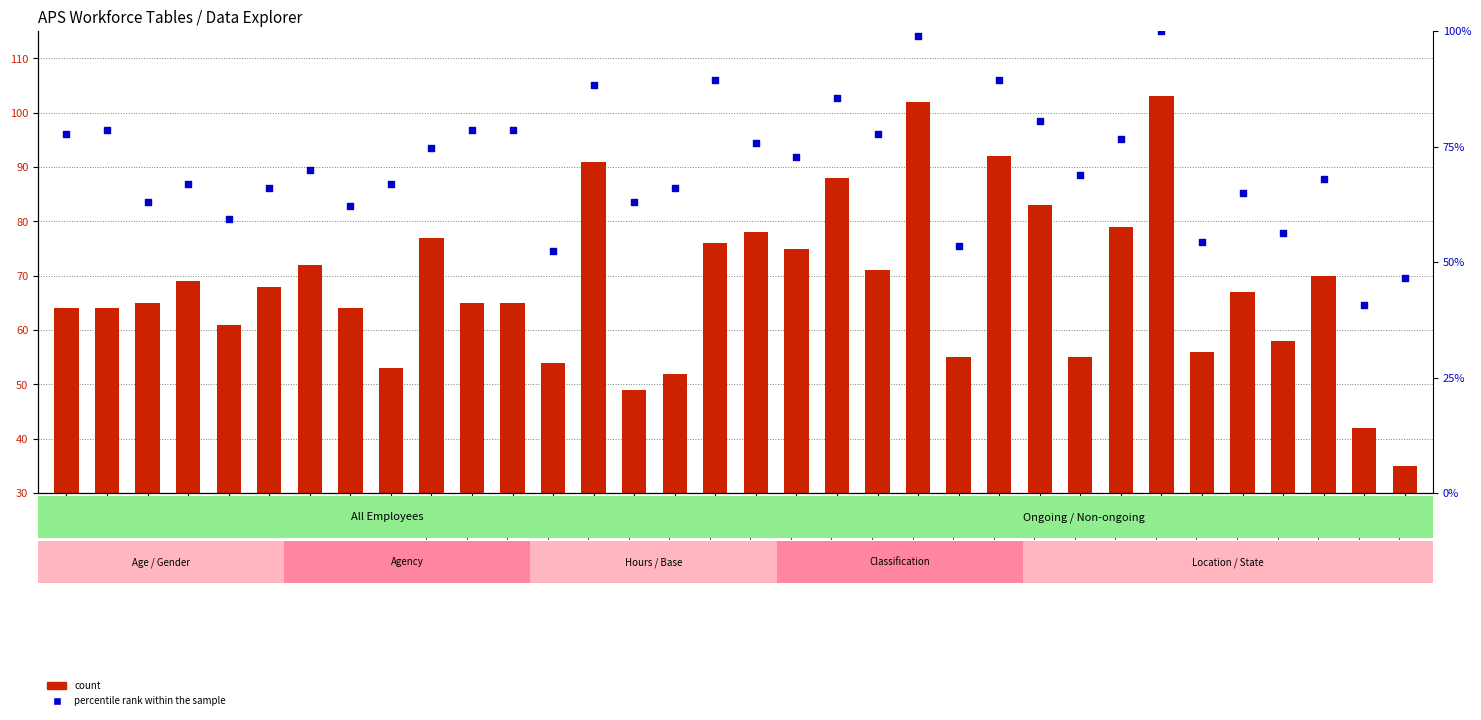

What is the total value across all series at Table 33?

82.8